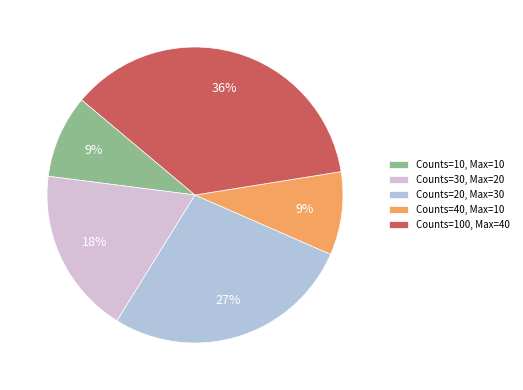

Is there any slice that represents more than half of the pie?

No